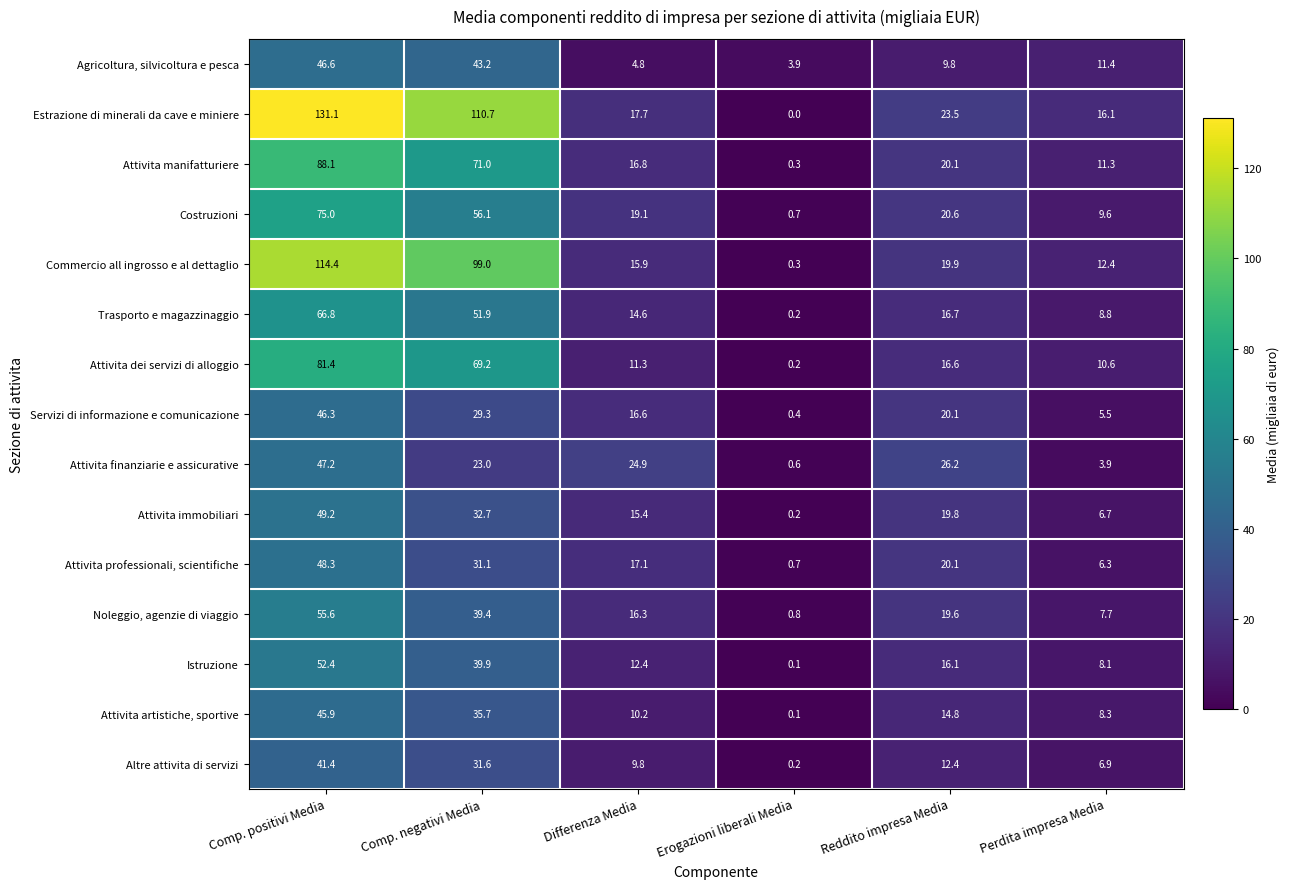

What is the average value of the Attivita immobiliari series?

20.7